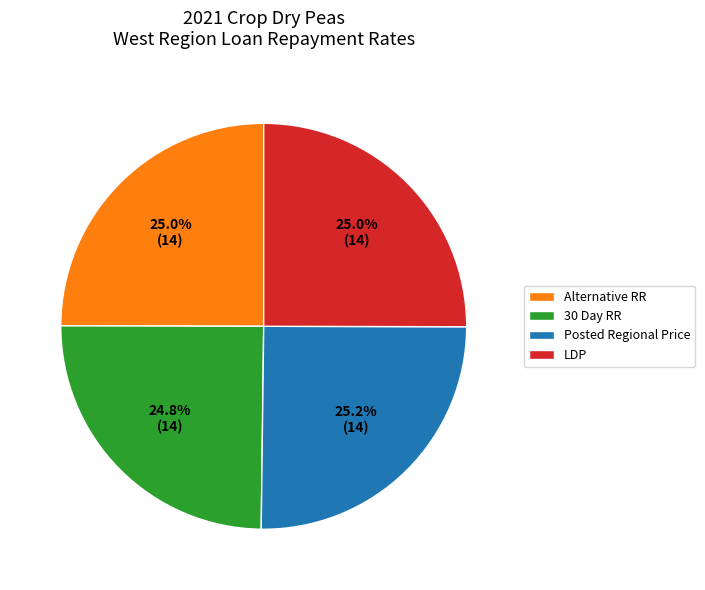

To the nearest percent, what portion does Alternative RR represent?

25%